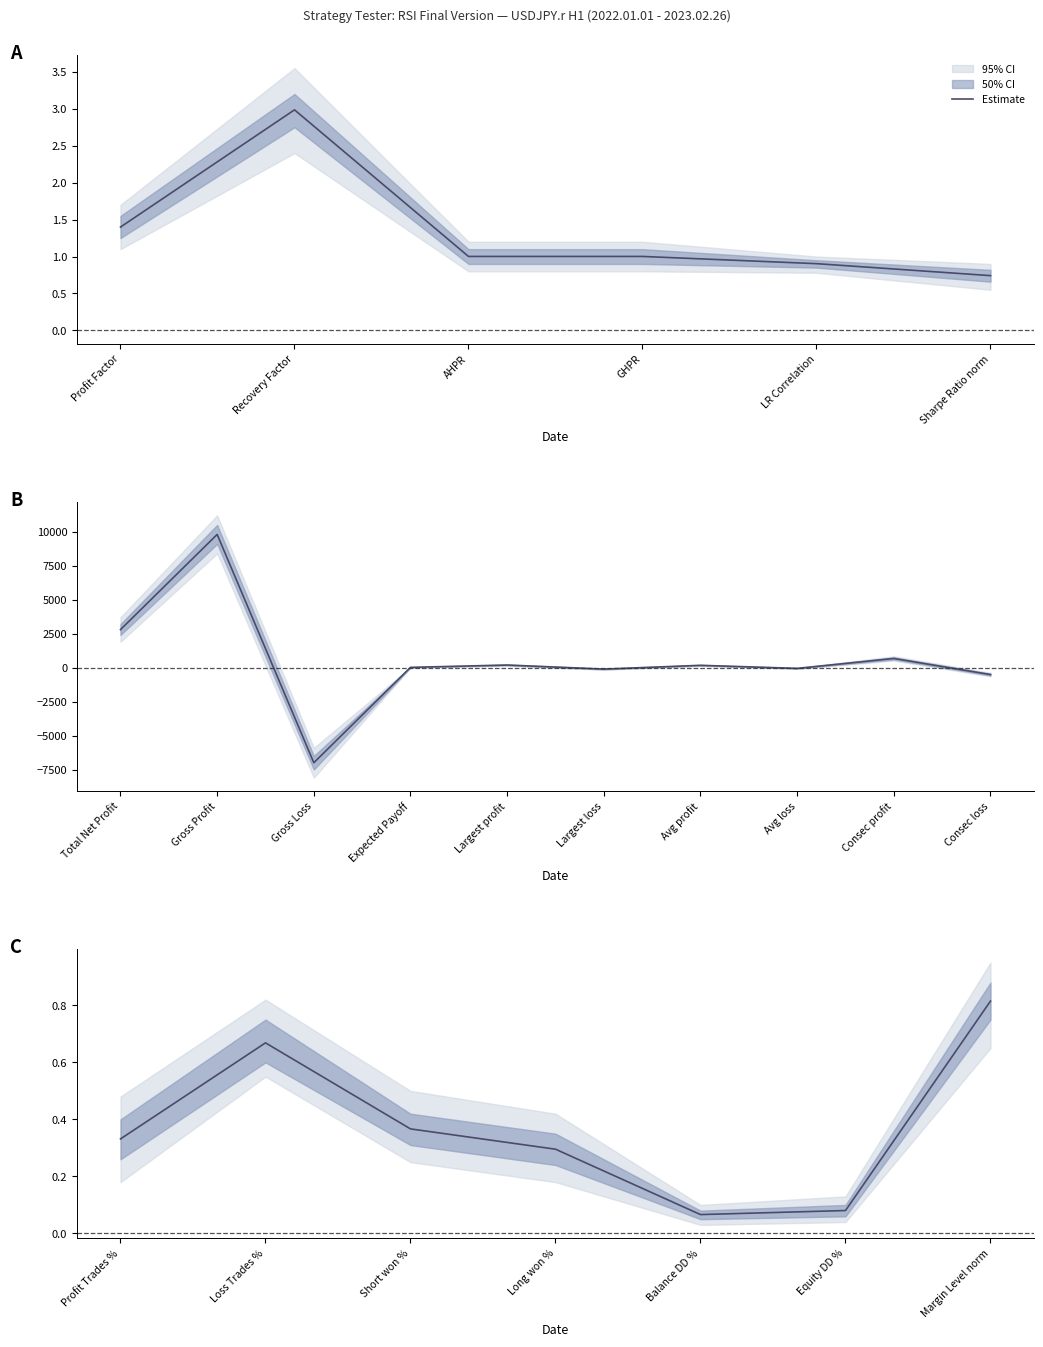

The value at Margin Level norm is 1.4. True or false?

False